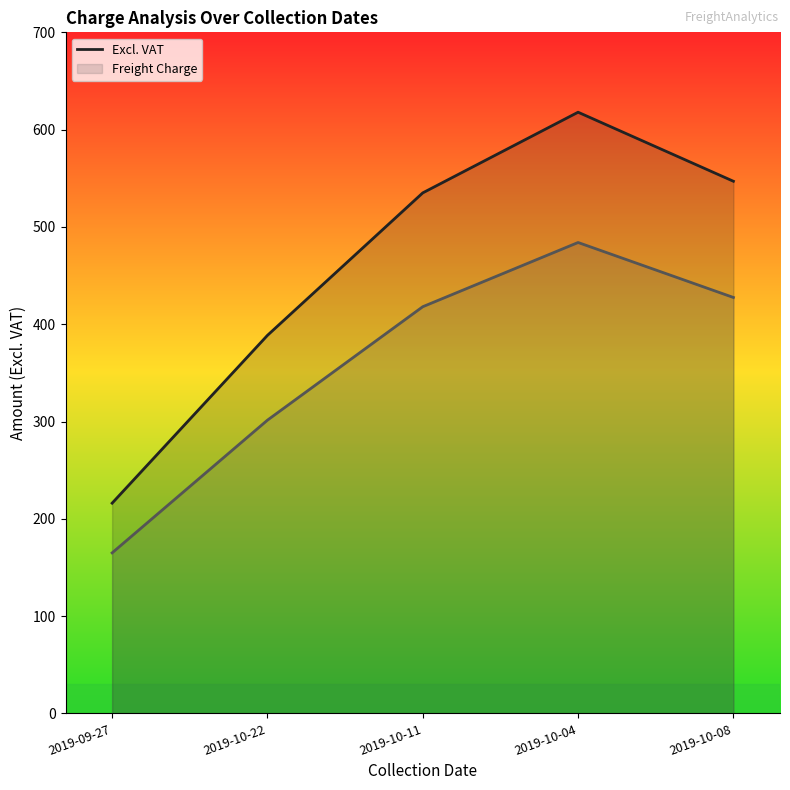

Where does the data first go above 535?

2019-10-11